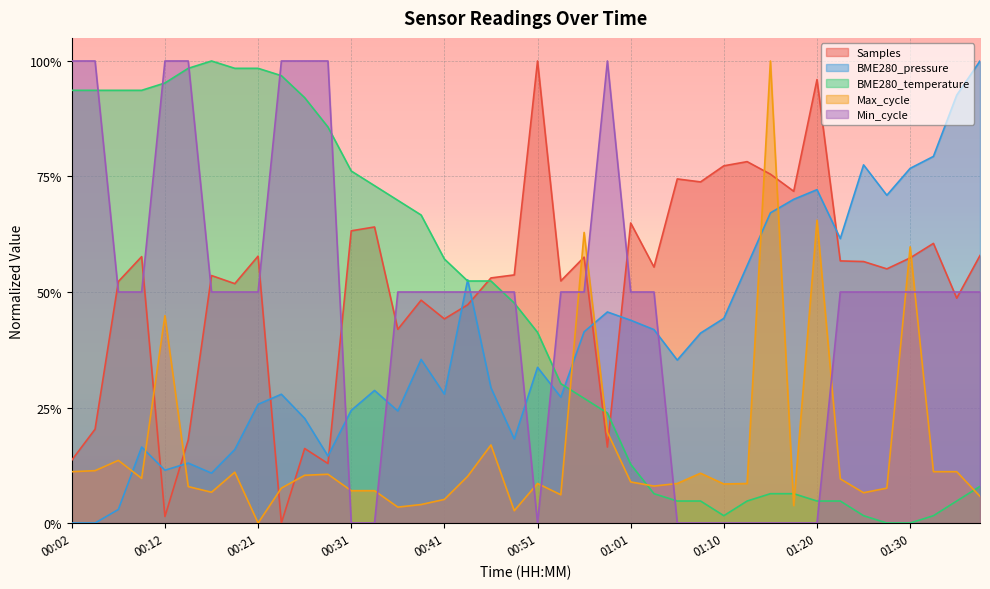

Is it true that Max_cycle equals 0.4 at 00:12?

True